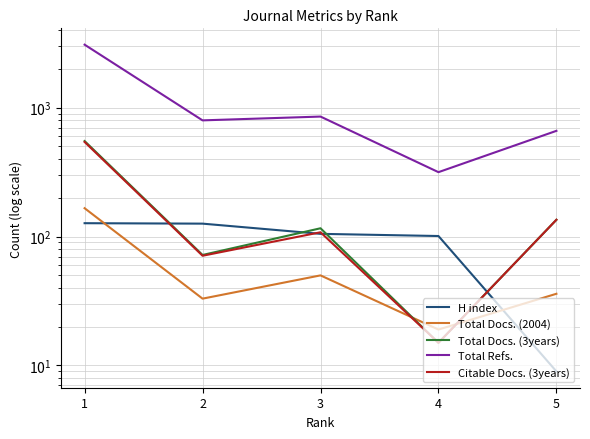

Read the Citable Docs. (3years) value at 2, to the nearest 100.

100